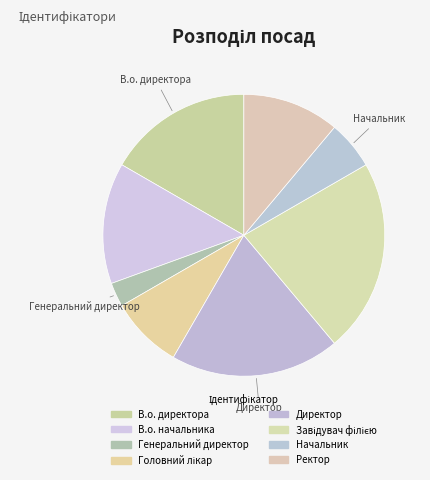

Rank the categories by value from highest to lowest.

Завідувач філією, Директор, В.о. директора, В.о. начальника, Ректор, Головний лікар, Начальник, Генеральний директор